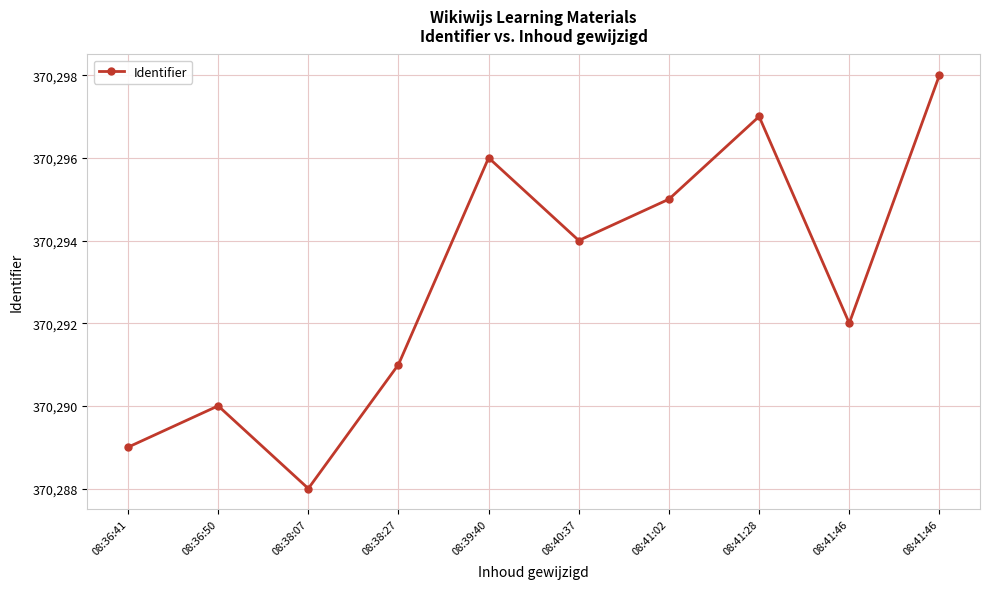

True or false: there are more than 1 points higher than both neighbors.

True